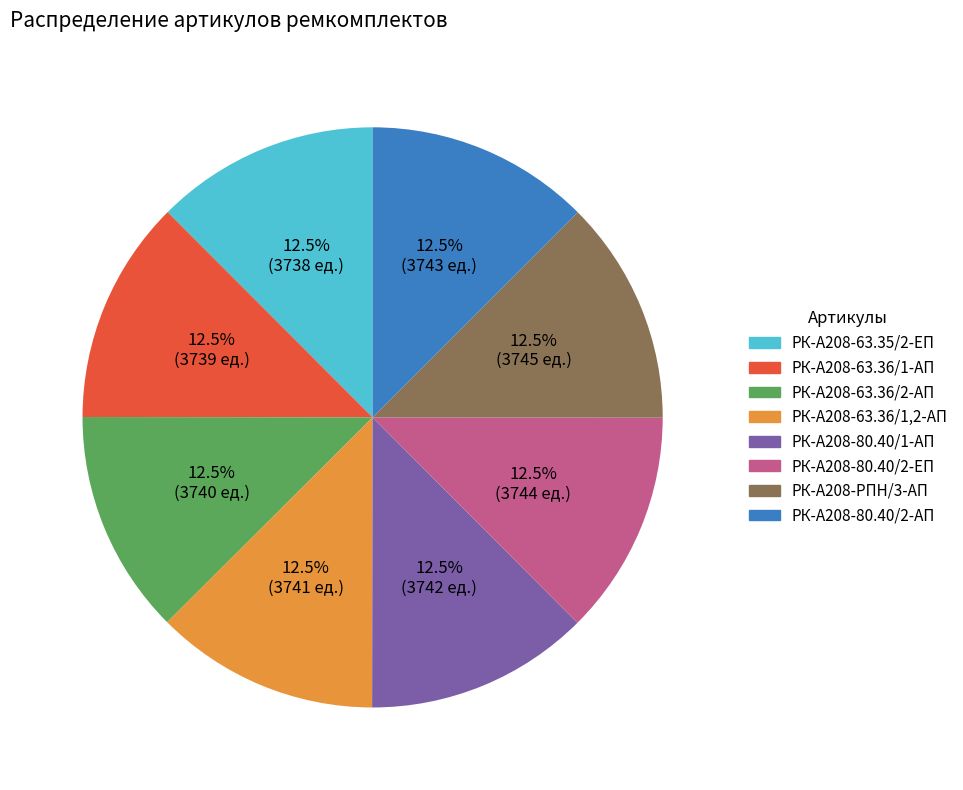

To the nearest percent, what is the combined percentage of РК-А208-63.36/2-АП and РК-А208-63.36/1-АП?

25%